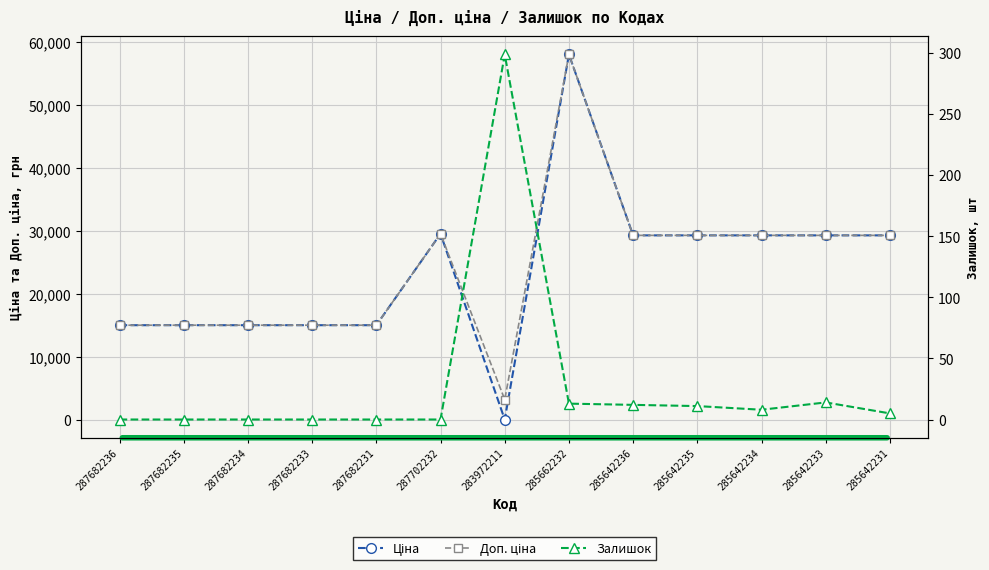

True or false: Доп. ціна and Ціна cross at least once.

False